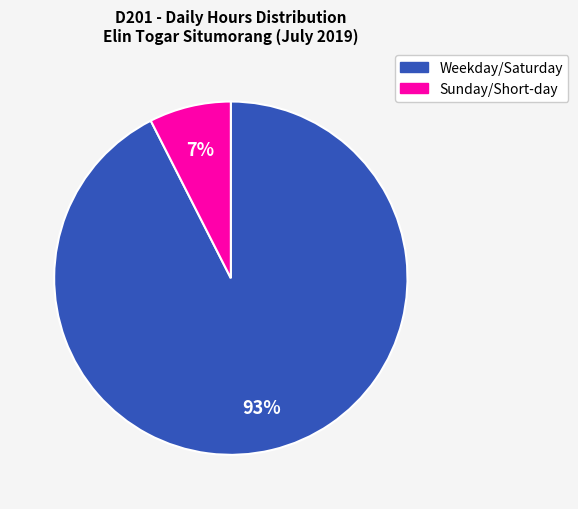

Does any single category account for the majority?

Yes